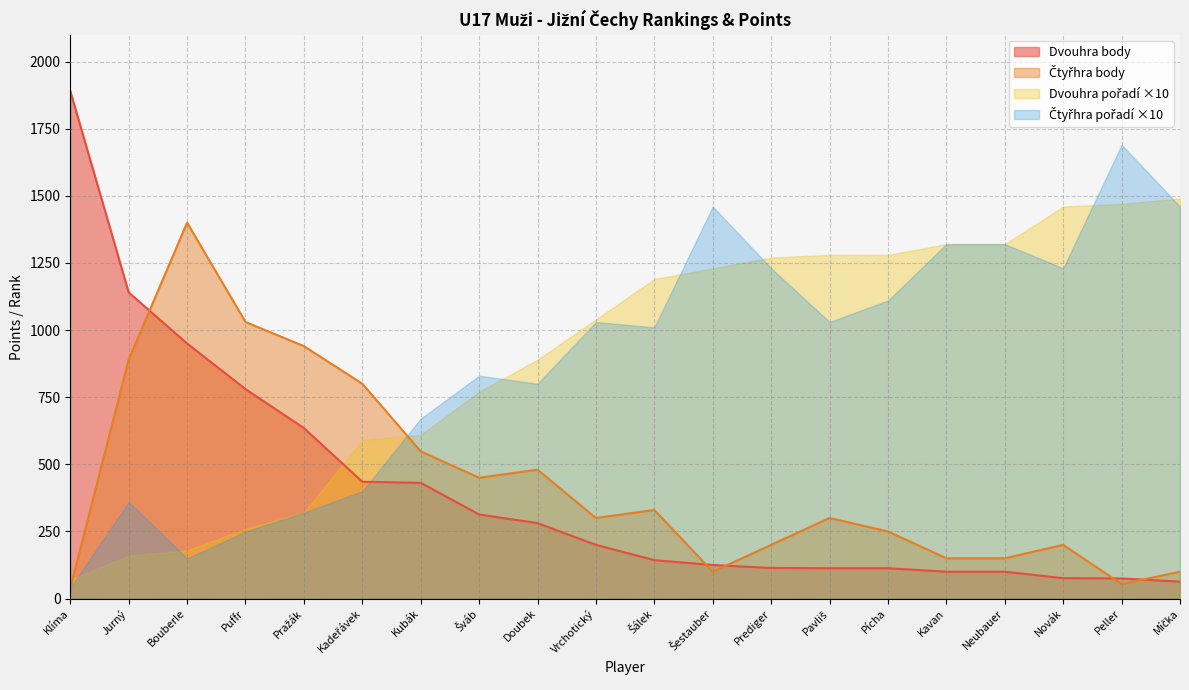

At how many categories does at least one series exceed 1511?

2